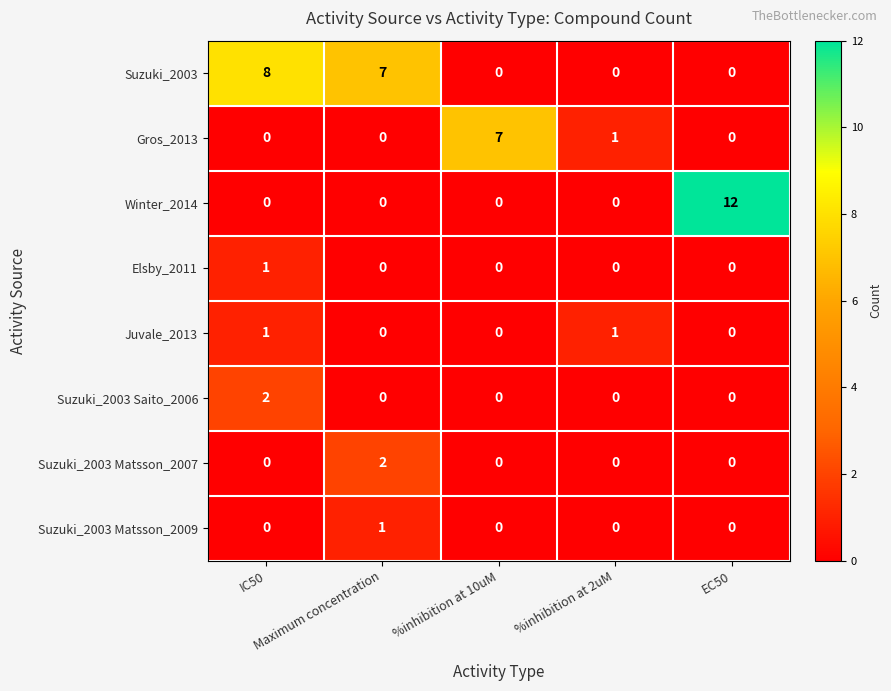

Which series has the widest spread of values?

Winter_2014